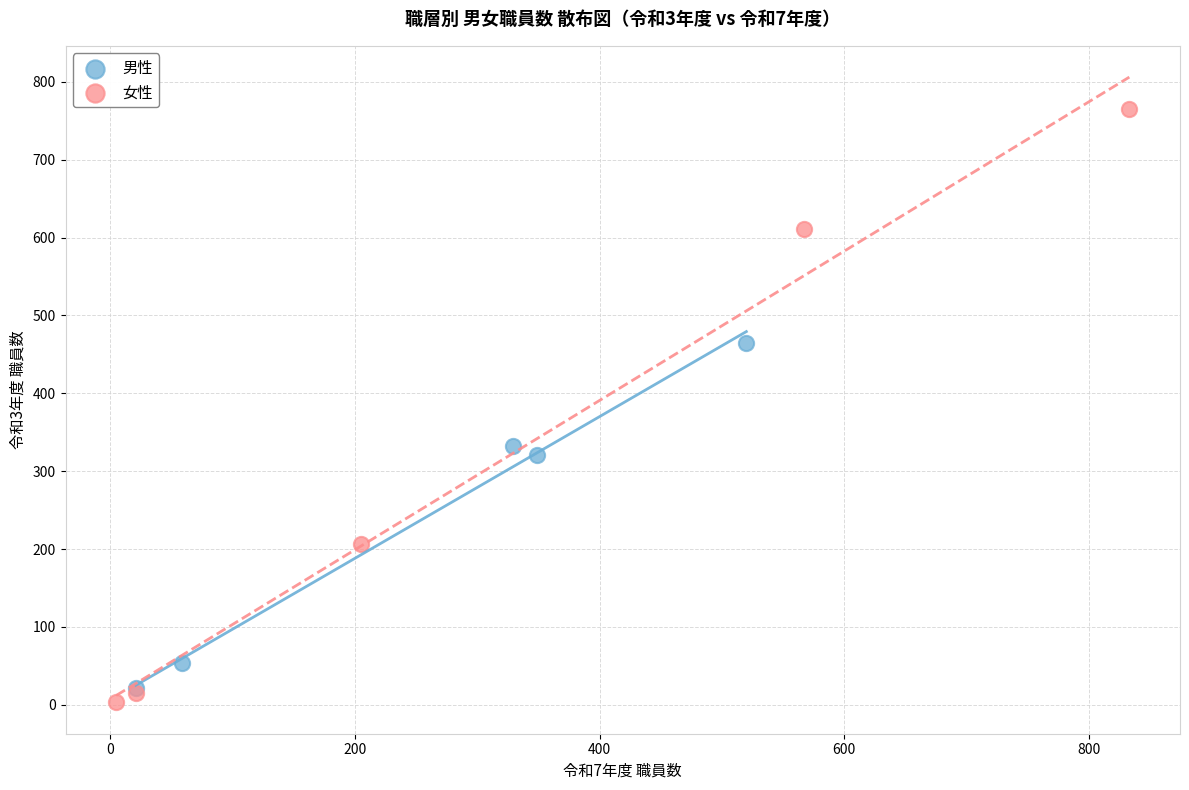

Which series reaches the maximum Y coordinate?

女性